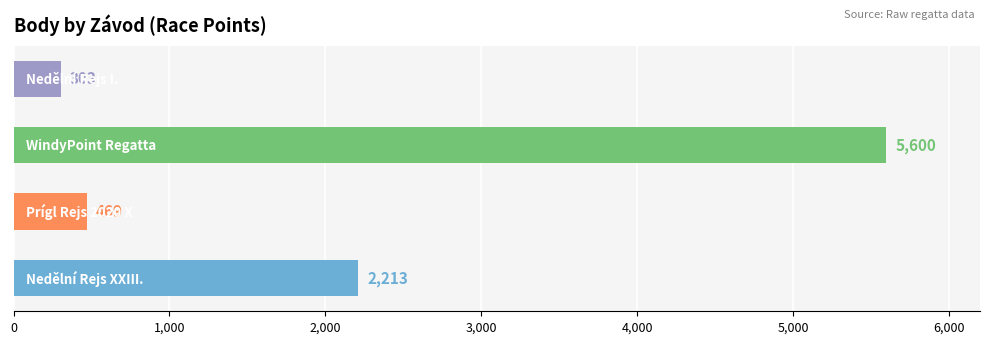

What is the difference between the second highest and second lowest values?

1744